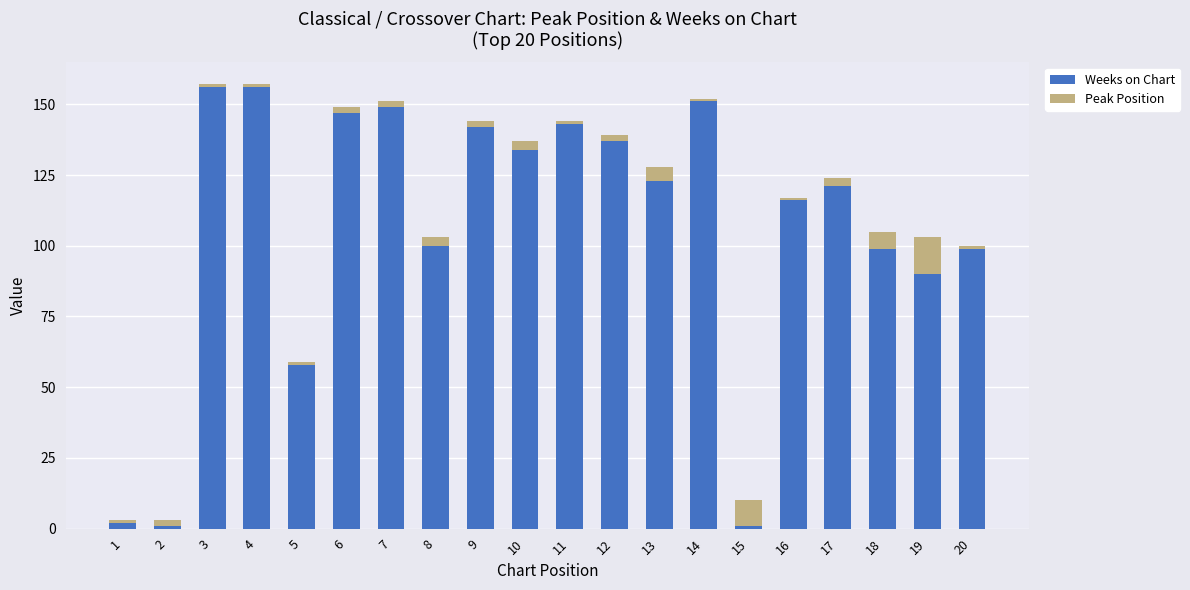

True or false: Weeks on Chart has a value of 39 at 6.

False